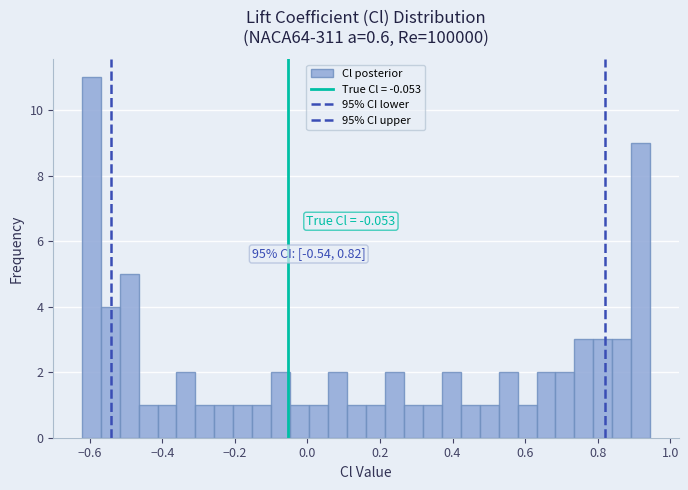

Around what value on the x-axis is the tallest bar? Give the approximate position of its centre, as read against the axis.

-0.60